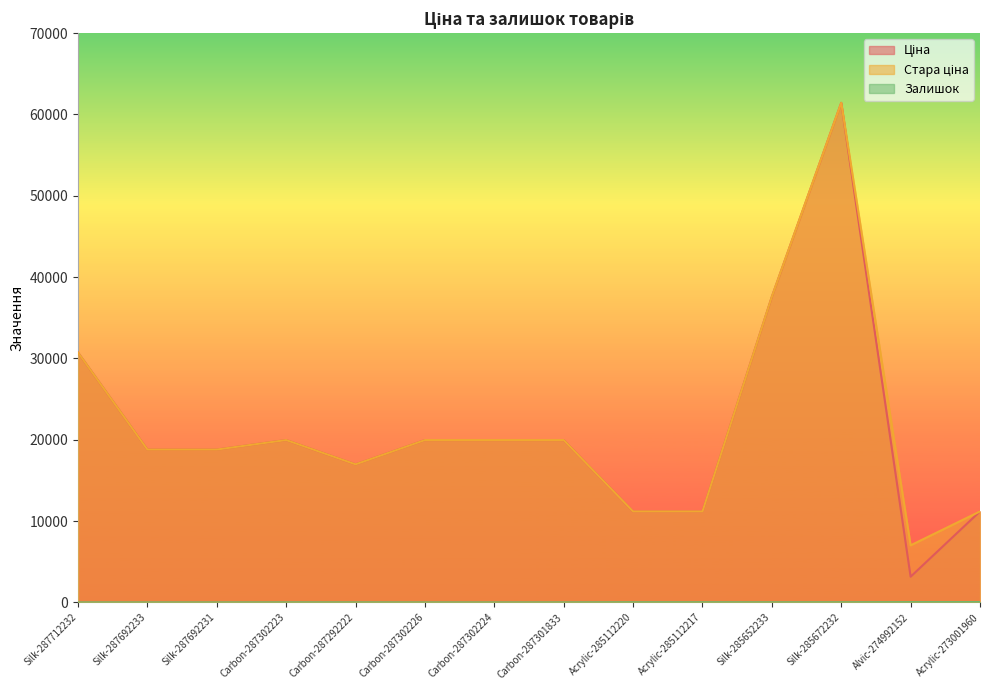

How many values in the Залишок series exceed 7?

6